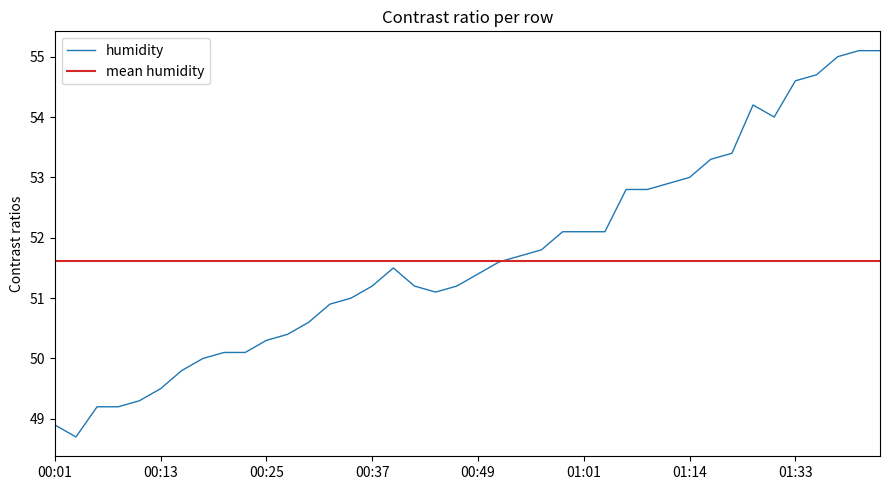

Which has a higher value, 00:57 or 00:44?

00:57